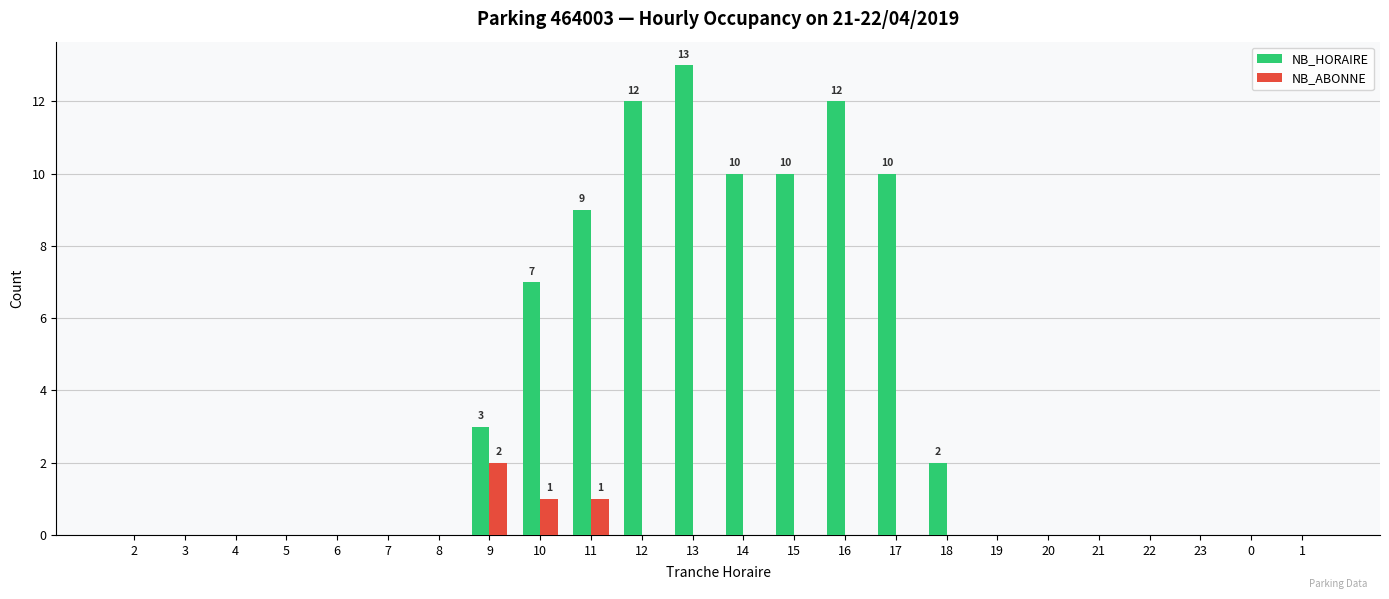

Between 13 and 23, which series saw the biggest shift?

NB_HORAIRE